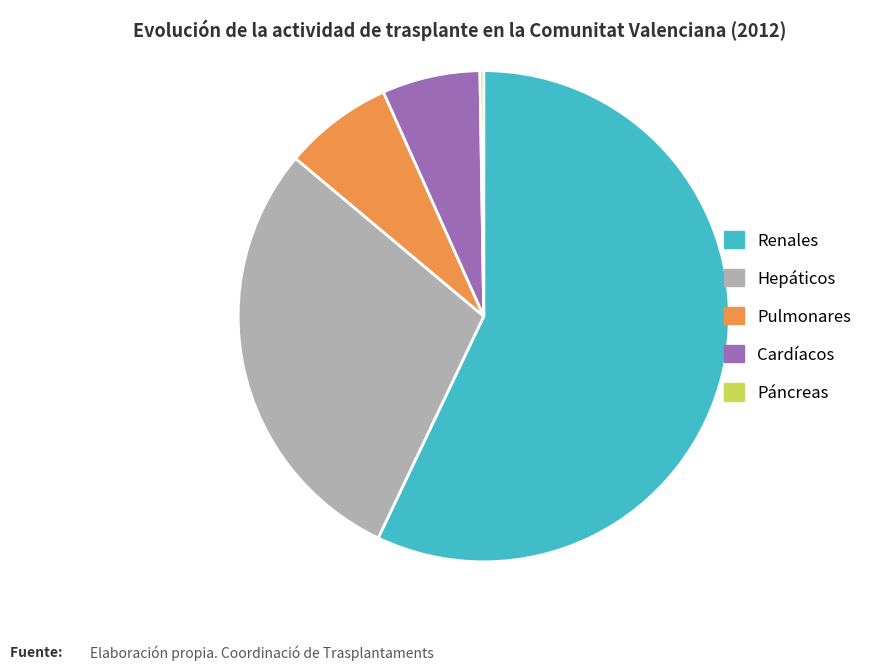

Which slice is the largest?

Renales